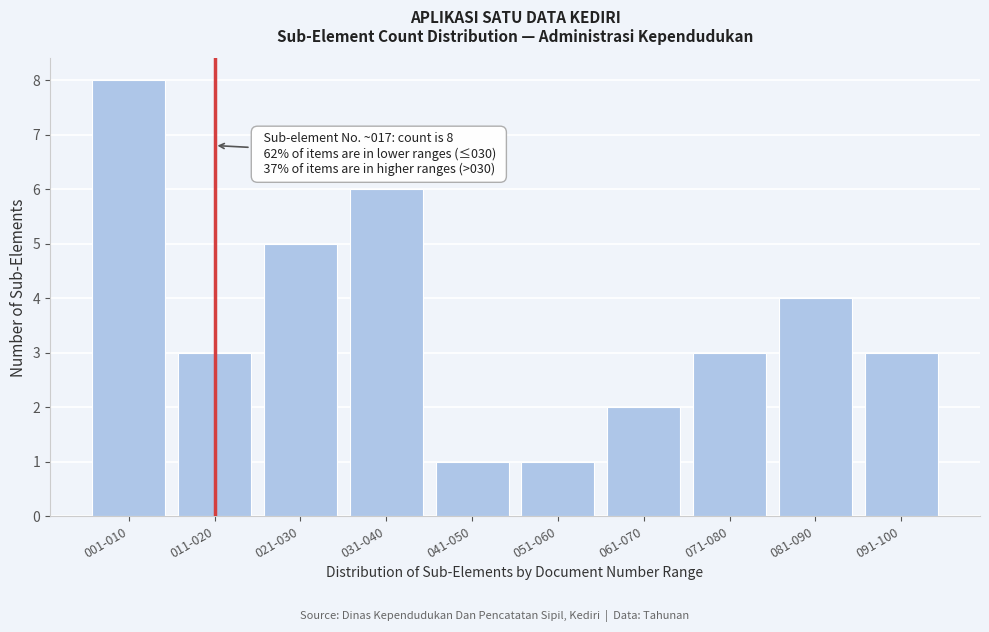

Reading left to right, list all the values displayed in this chart.

8	3	5	6	1	1	2	3	4	3